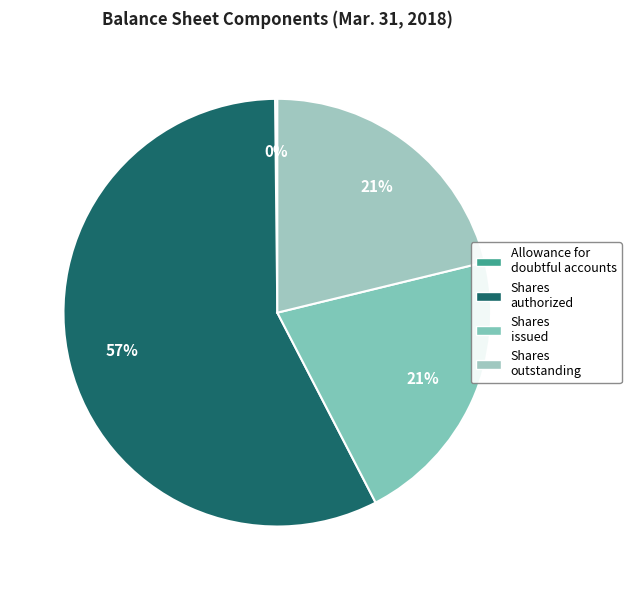

Which slice is the largest?

Common stock shares authorized